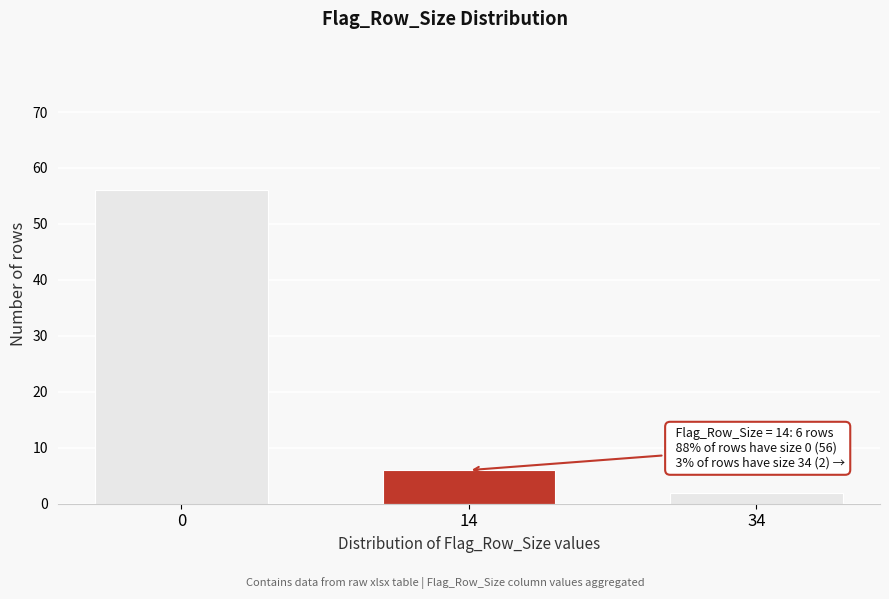

Reading left to right, transcribe all the data shown in this chart.

0=56	14=6	34=2